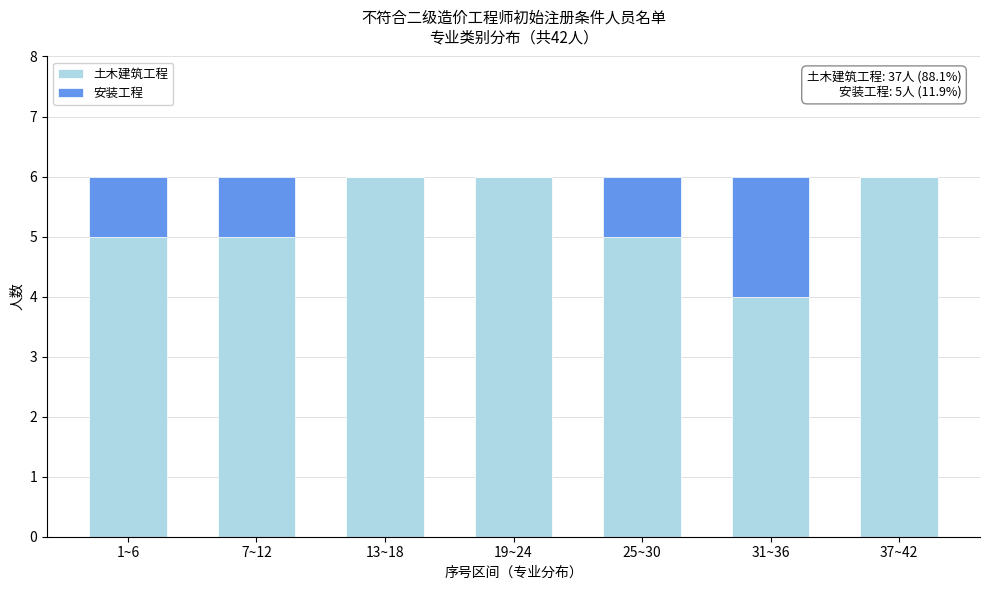

Reading left to right, what are the values for 土木建筑工程?

1~6=5	7~12=5	13~18=6	19~24=6	25~30=5	31~36=4	37~42=6